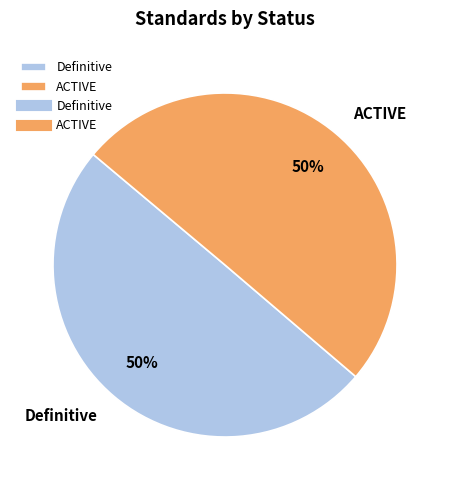

To the nearest percent, what percentage of the pie is Definitive?

50%